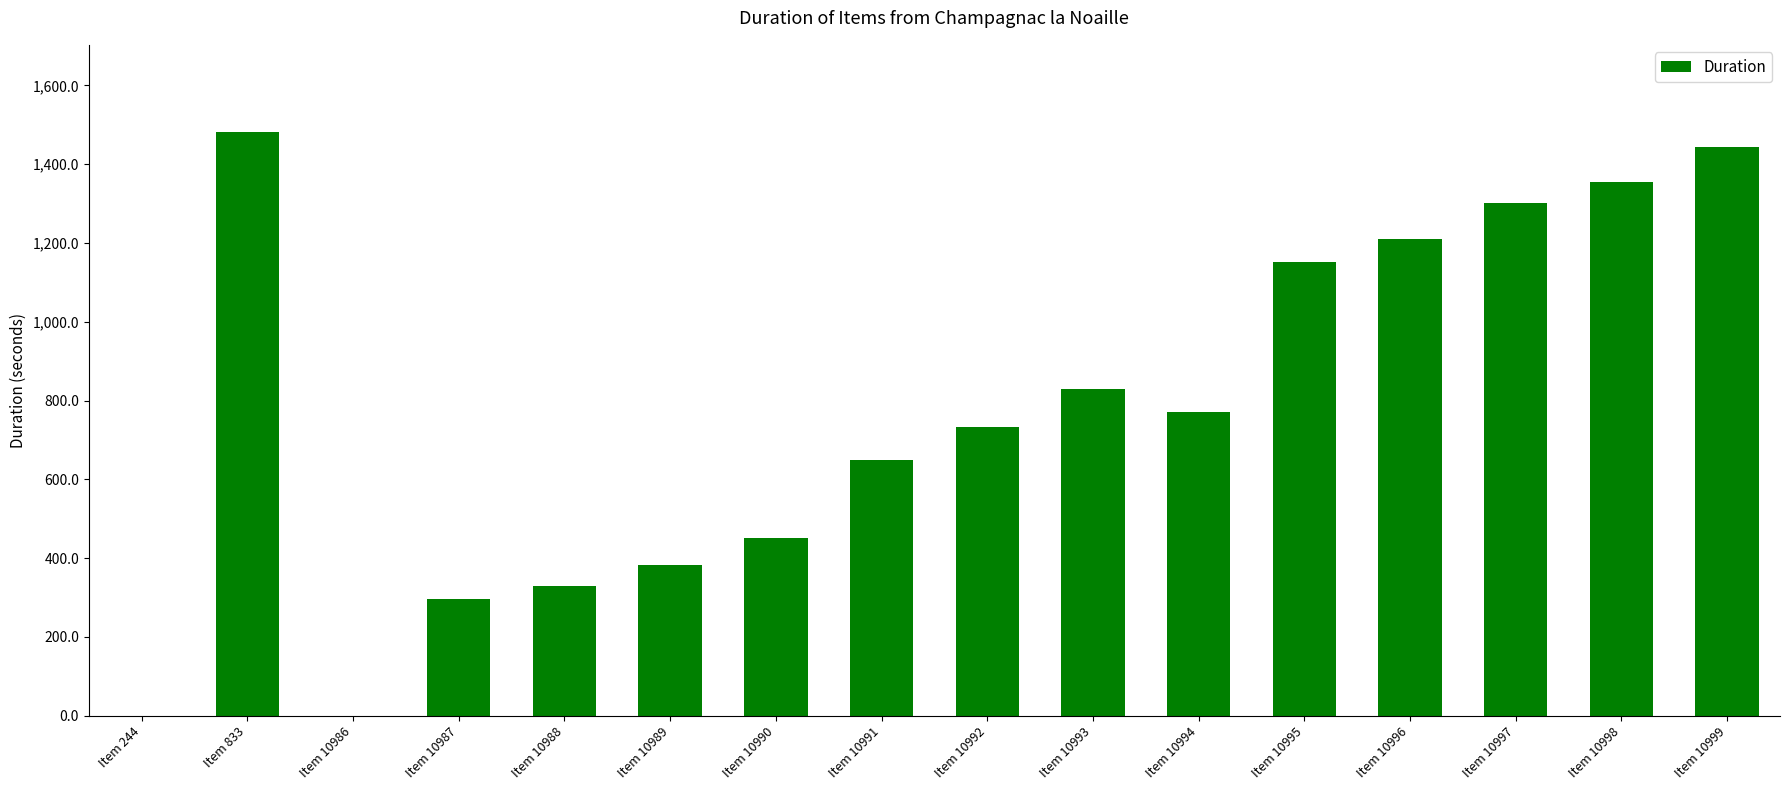

Which category has the highest value across all series?

Item 833